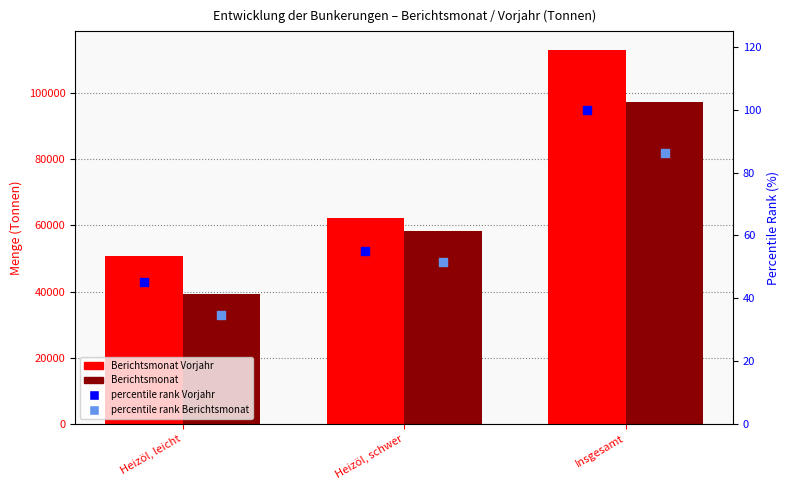

At which category is the sum across all series the highest?

Insgesamt